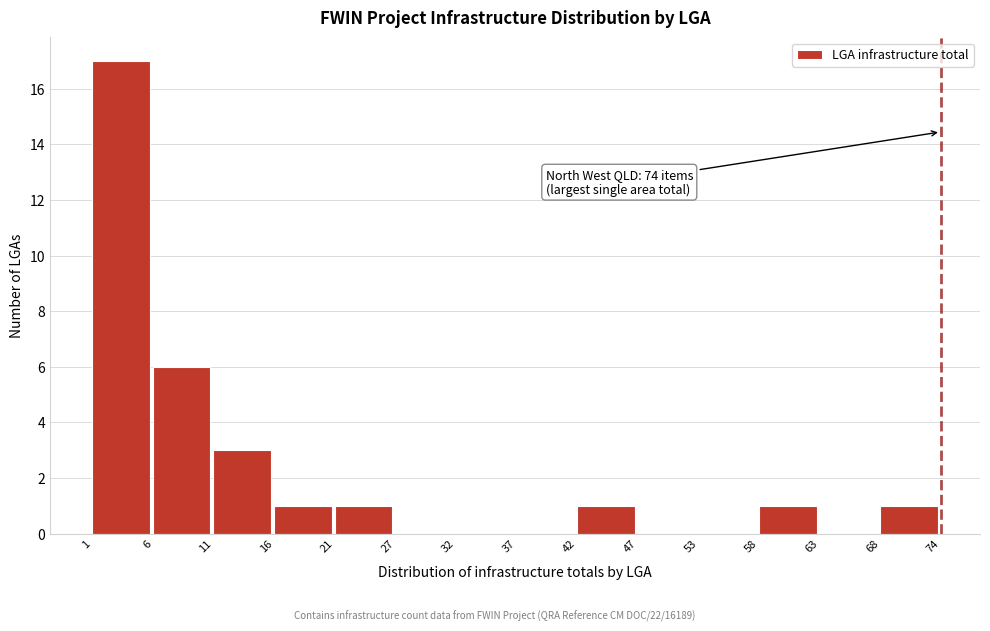

Reading left to right, transcribe all the data shown in this chart.

1=17	6=6	11=3	16=1	21=1	27=0	32=0	37=0	42=1	47=0	53=0	58=1	63=0	68=1